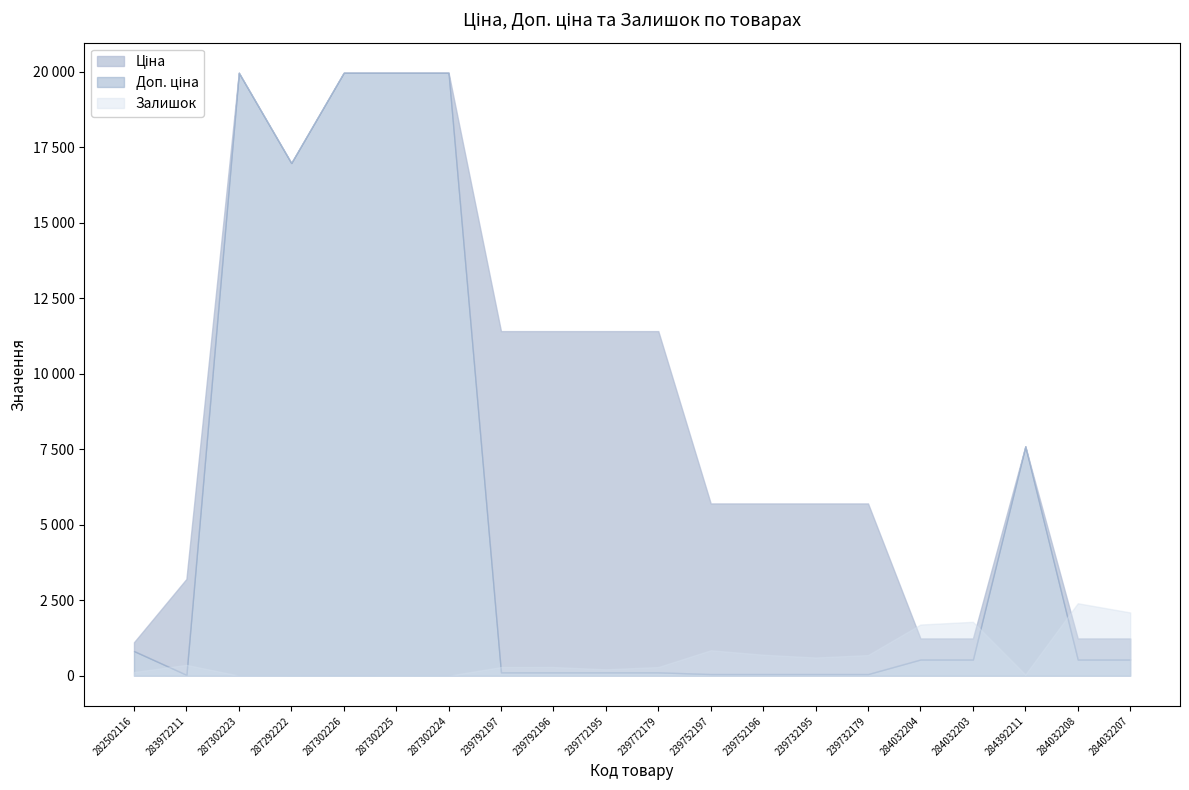

True or false: Доп. ціна and Ціна intersect in this chart.

False